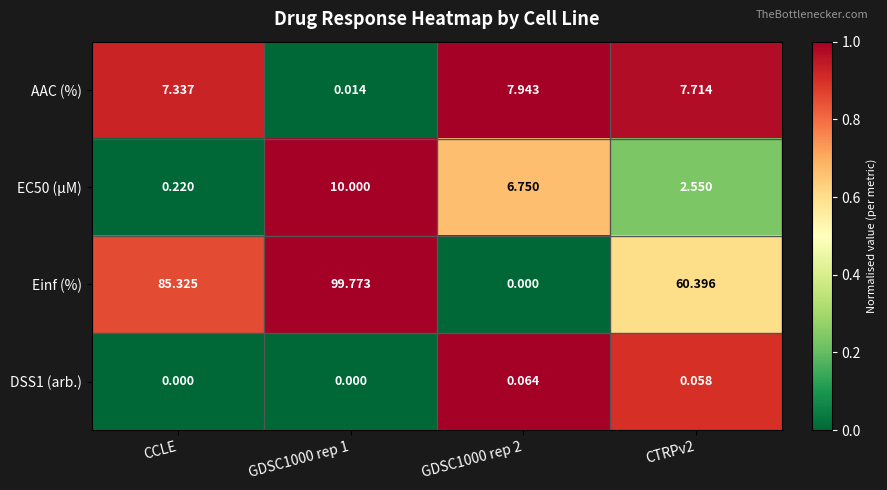

Count the number of categories in the chart.

4